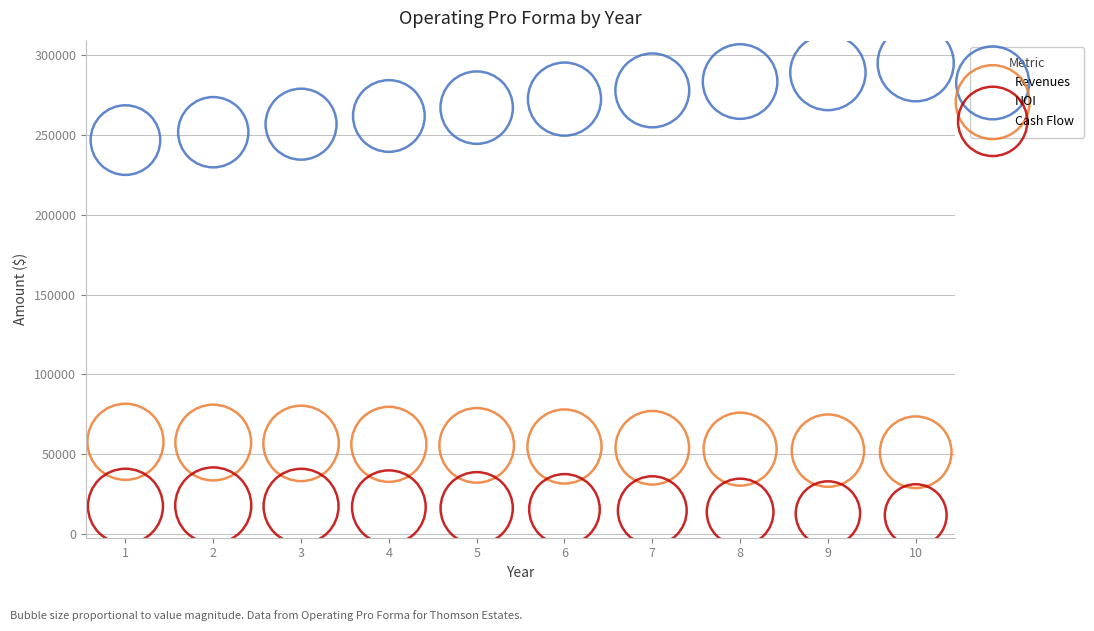

Which series reaches the maximum Y coordinate?

Revenues